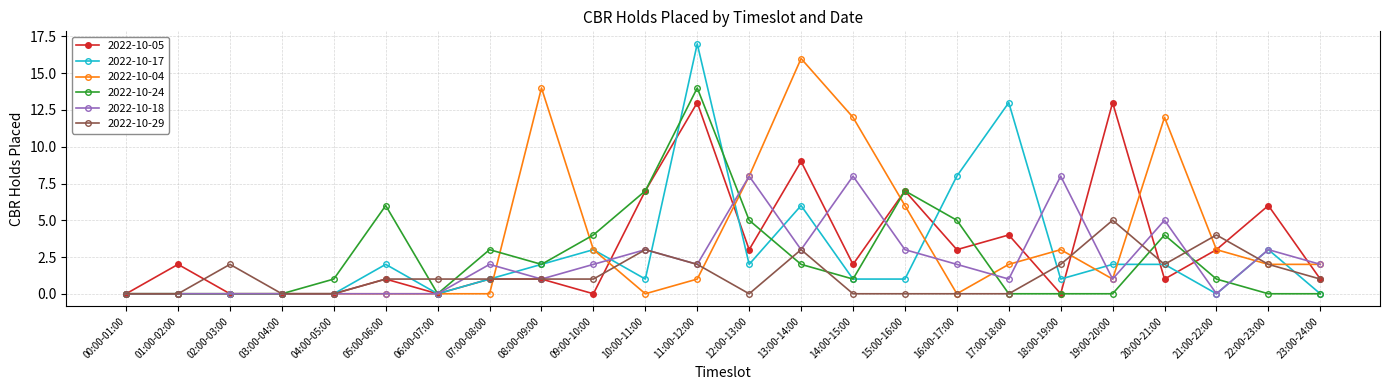

What is the average value of the 2022-10-18 series?

2